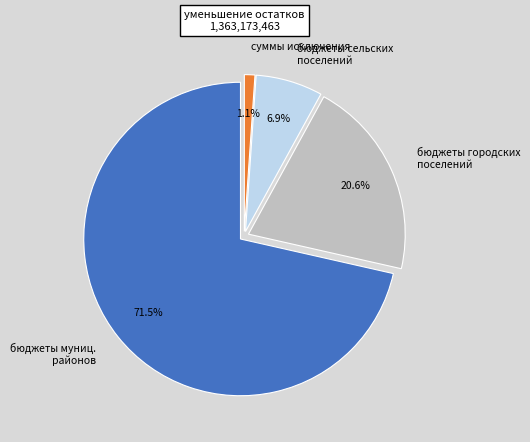

Between бюджеты сельских поселений and суммы исключения, which is larger?

бюджеты сельских поселений